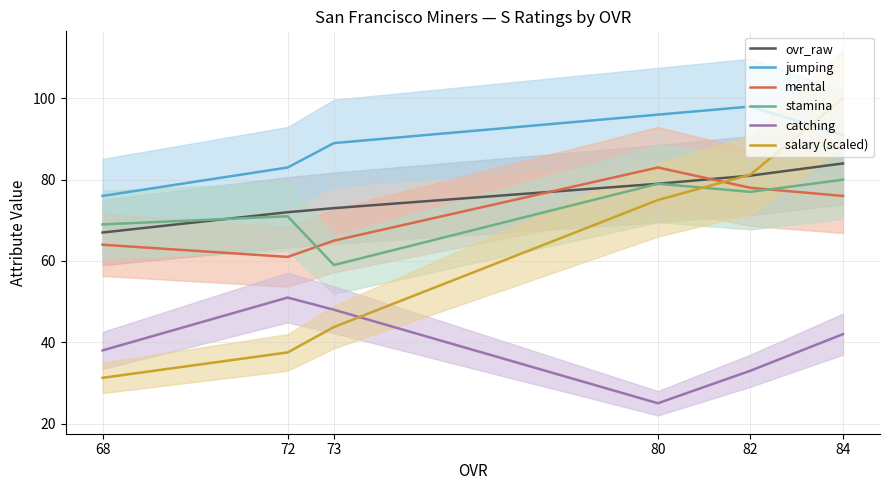

List the series in order of their peak value, lowest first.

catching, stamina, mental, ovr_raw, jumping, salary (scaled)